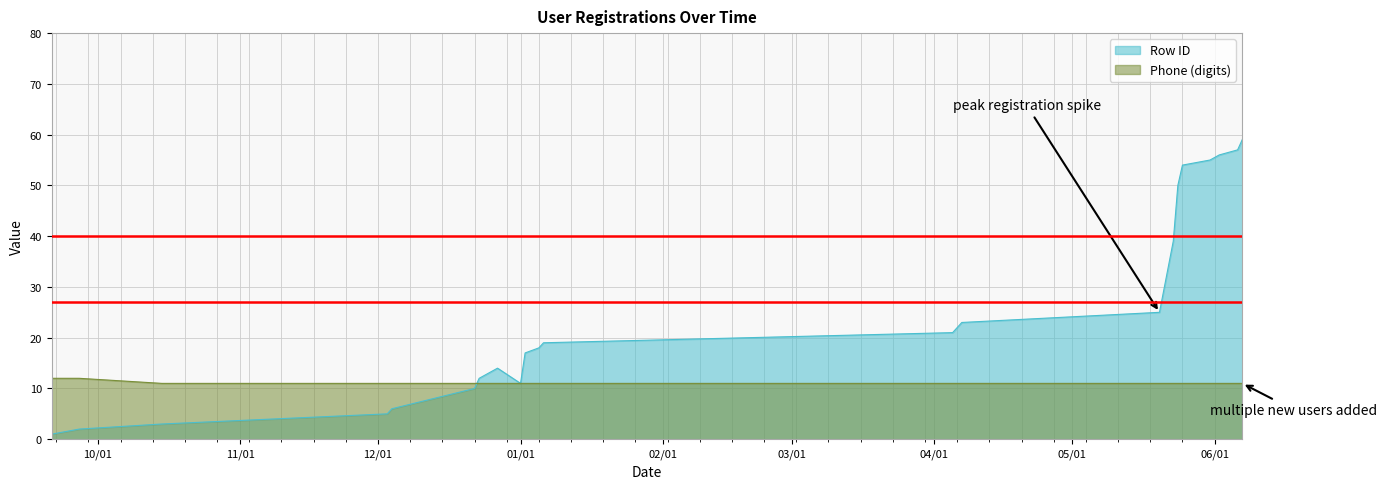

Which series has the widest spread of values?

Row ID